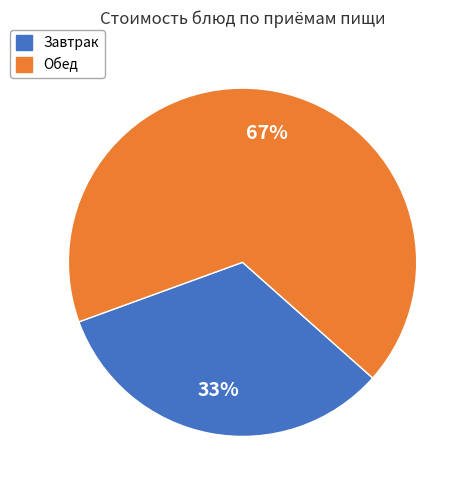

Does any single category account for the majority?

Yes